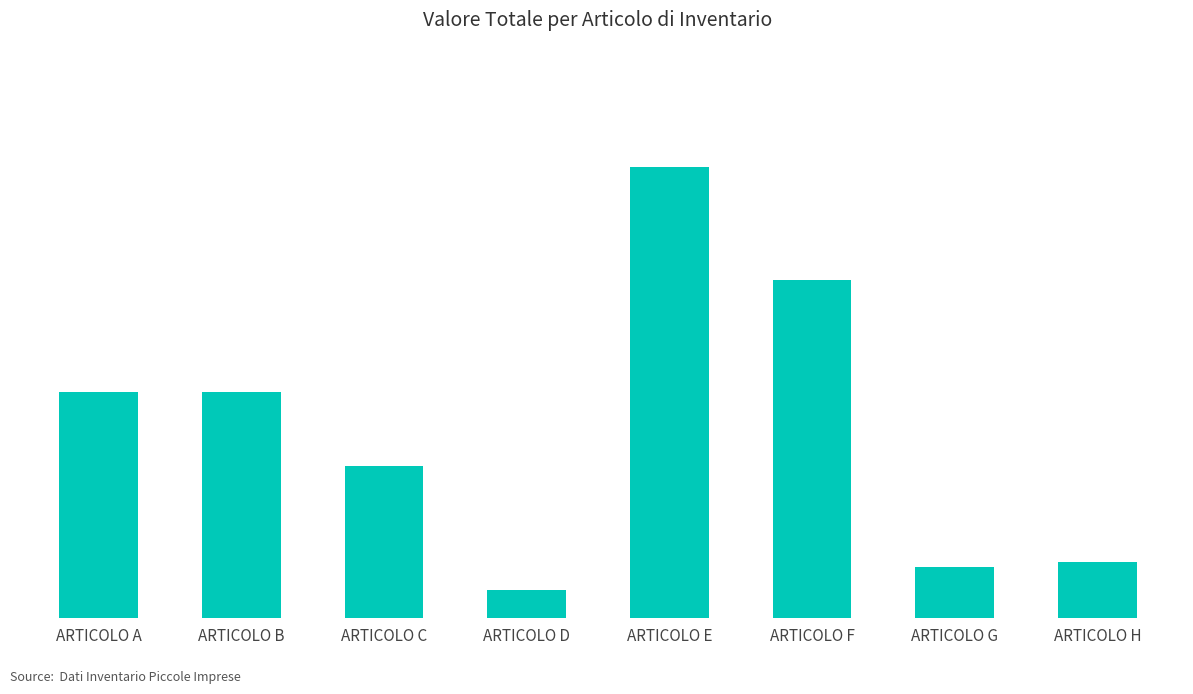

What is the difference between the values at ARTICOLO C and ARTICOLO A?

650